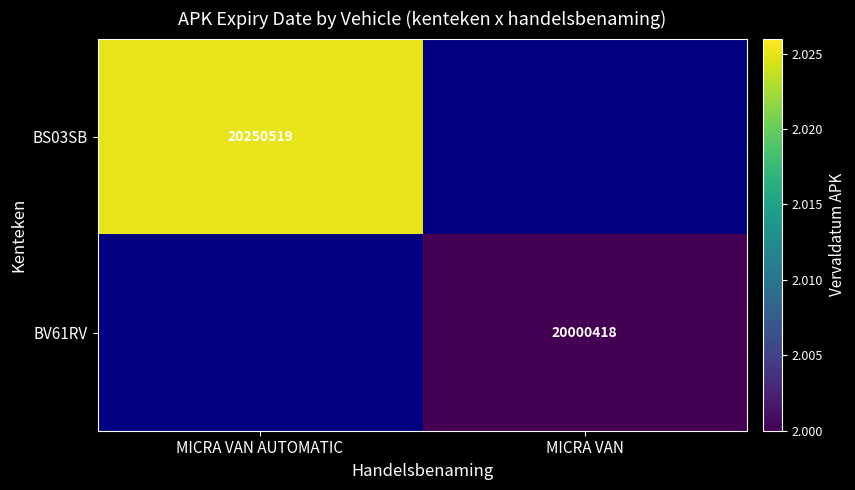

True or false: BV61RV has a value of 30524407 at MICRA VAN.

False